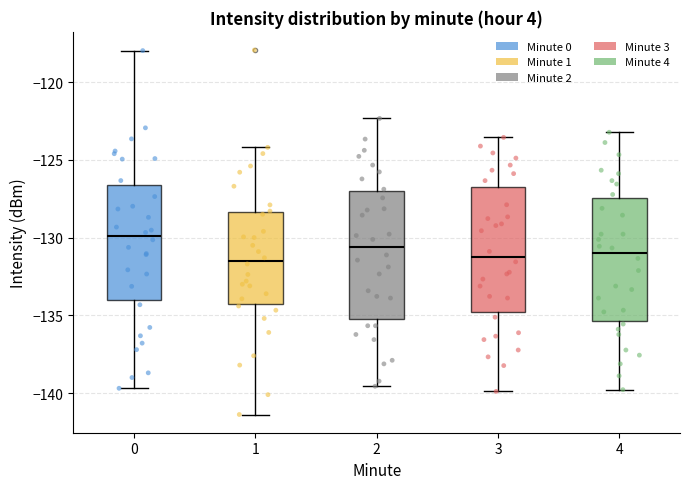

Reading left to right, transcribe this box plot: for each box, give where its median line is, the range the box spans, and where its two whiskers end, as read against the y-axis. The values are not printed on the chart, so give them approximately, as read against the axis.

0: median -130.0, box -134.0 to -126.5, whiskers -139.5 to -118.0
1: median -131.5, box -134.5 to -128.5, whiskers -141.5 to -124.0
2: median -130.5, box -135.0 to -127.0, whiskers -139.5 to -122.5
3: median -131.0, box -135.0 to -126.5, whiskers -140.0 to -123.5
4: median -131.0, box -135.5 to -127.5, whiskers -140.0 to -123.0